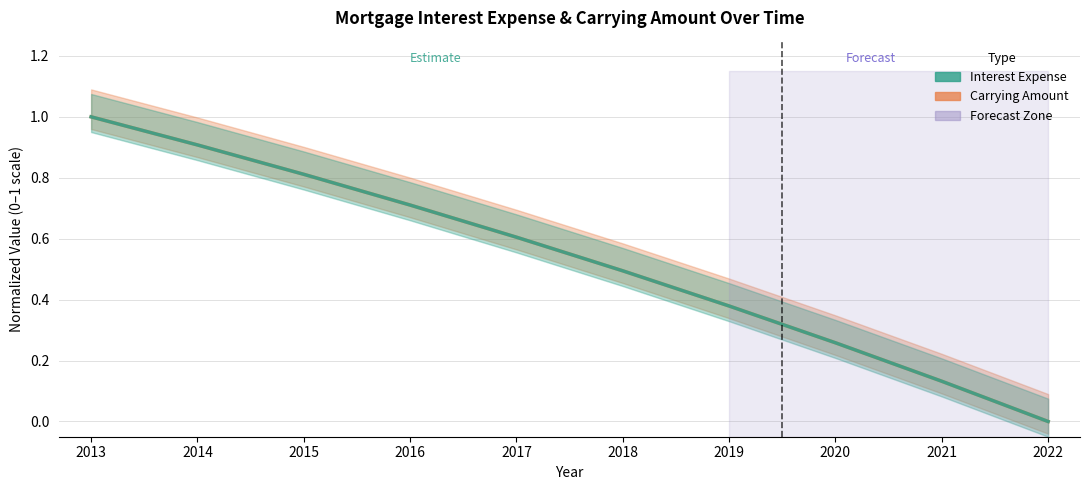

Reading left to right, list all the values displayed in this chart.

Carrying Amount: 1.0	0.9	0.8	0.7	0.6	0.5	0.4	0.3	0.1	0.0
Interest Expense: 1.0	0.9	0.8	0.7	0.6	0.5	0.4	0.3	0.1	0.0